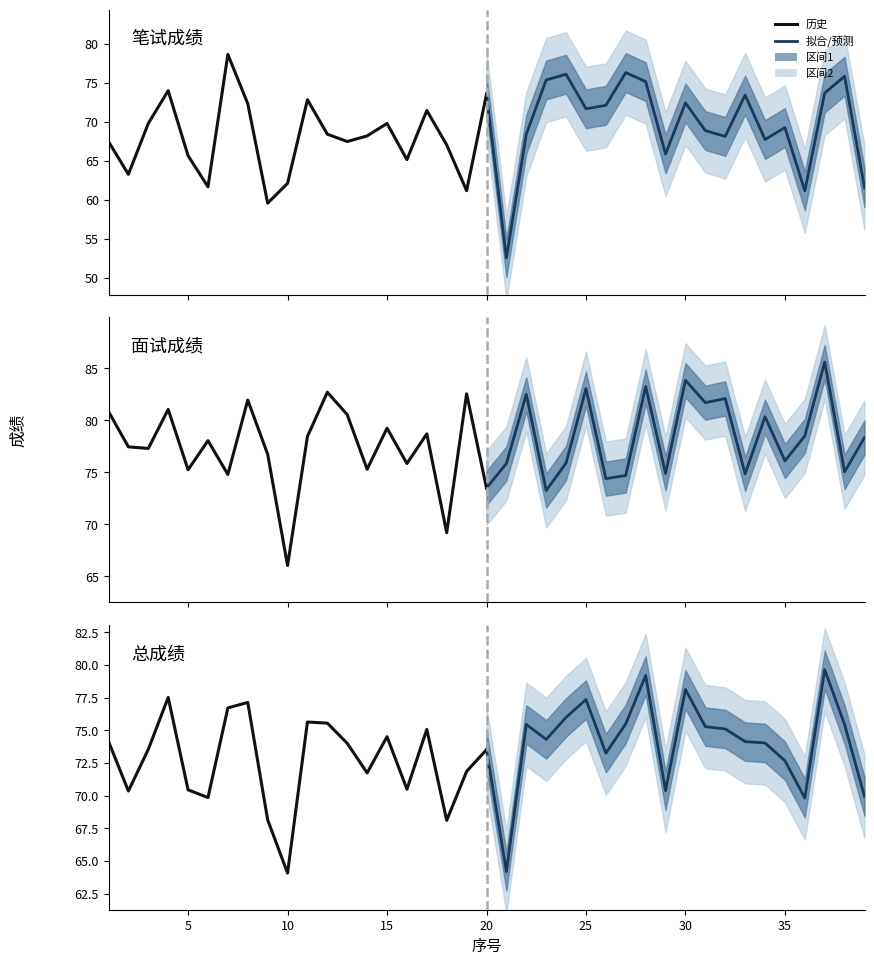

The 拟合/预测 series shows 127.8 at 40. True or false?

False